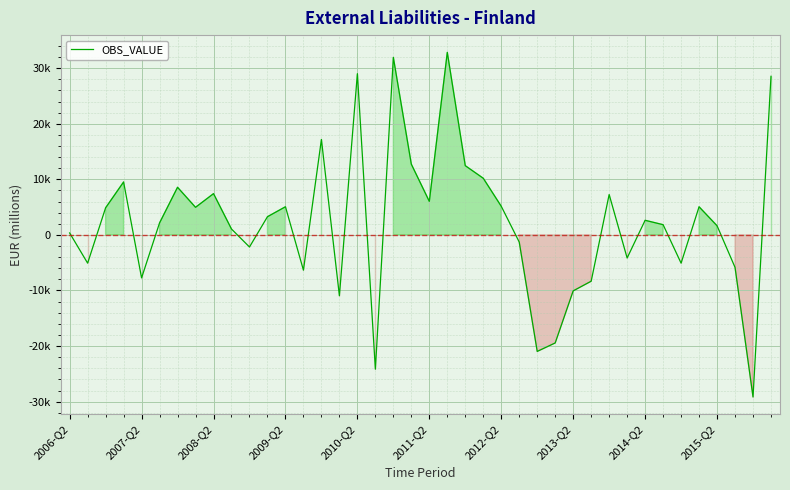

Is this an area chart (filled region under the line)?

Yes